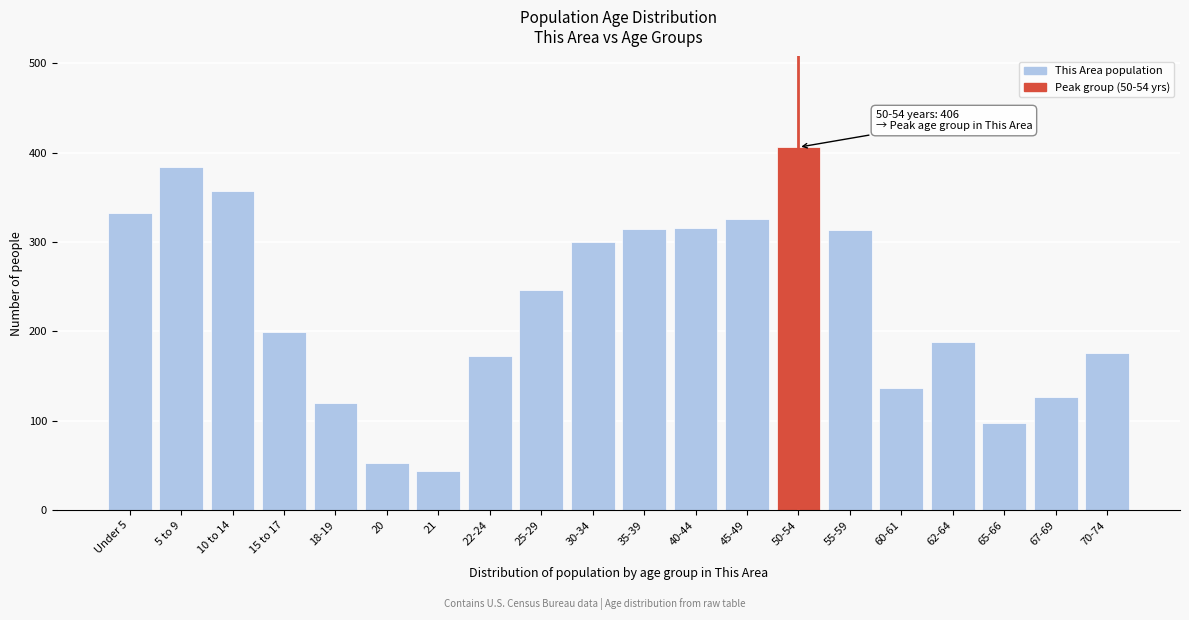

Approximately how many times larger is the value at 5 to 9 compared to 45-49?

1.2